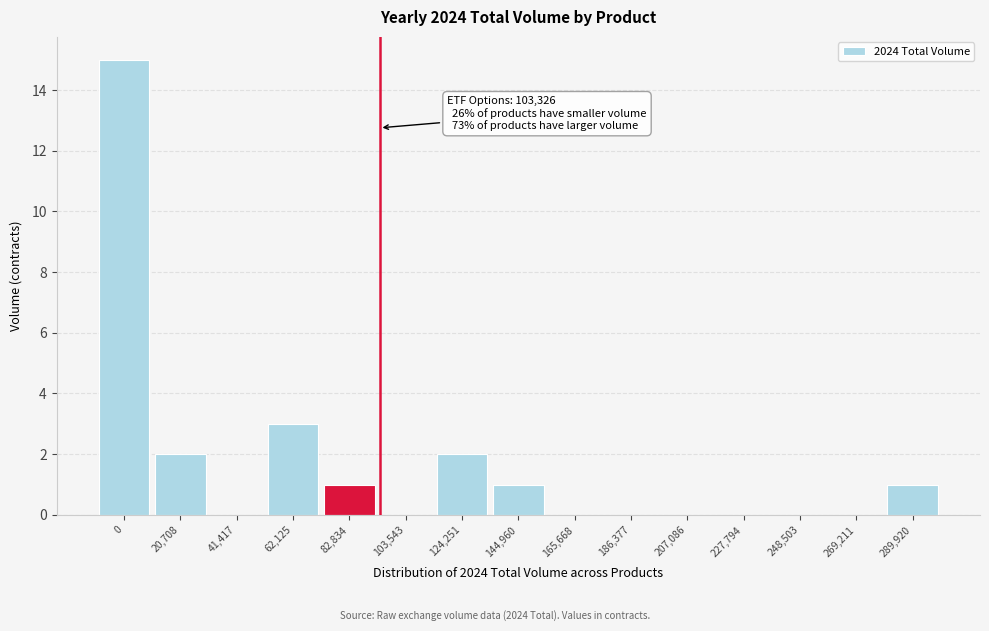

Reading right to left, extract all data points from this chart.

289,920=1	269,211=0	248,503=0	227,794=0	207,086=0	186,377=0	165,668=0	144,960=1	124,251=2	103,543=0	82,834=1	62,125=3	41,417=0	20,708=2	0=15